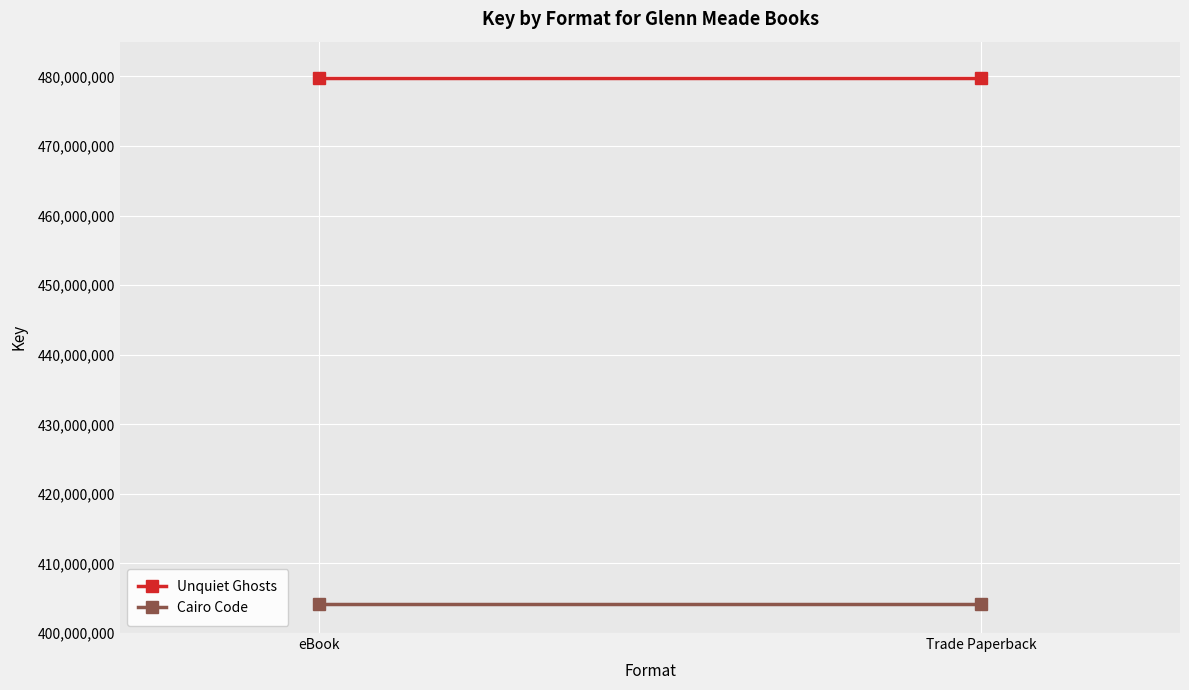

What position from the right is Trade Paperback?

1